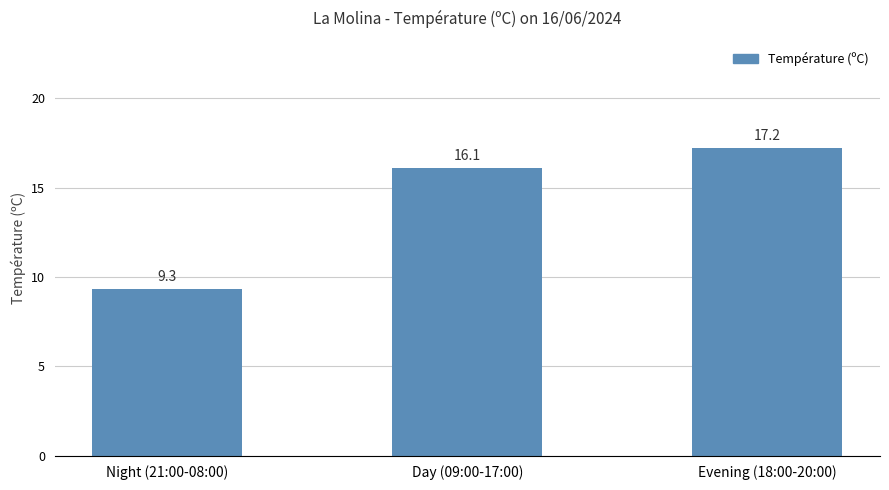

Which has a higher value, Evening (18:00-20:00) or Day (09:00-17:00)?

Evening (18:00-20:00)